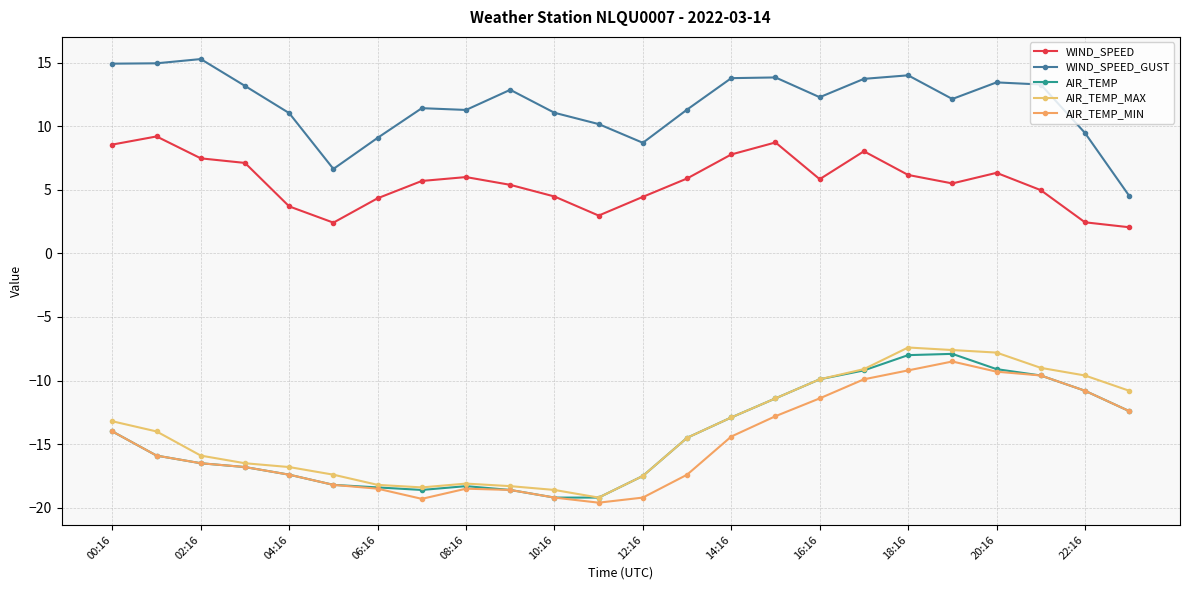

Does the chart have visible grid lines?

Yes